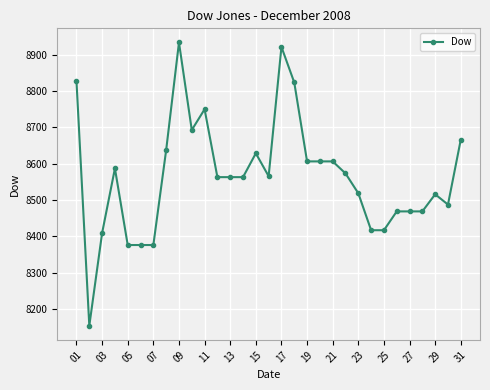

What is the value of the 26th point from the left?

8468.7